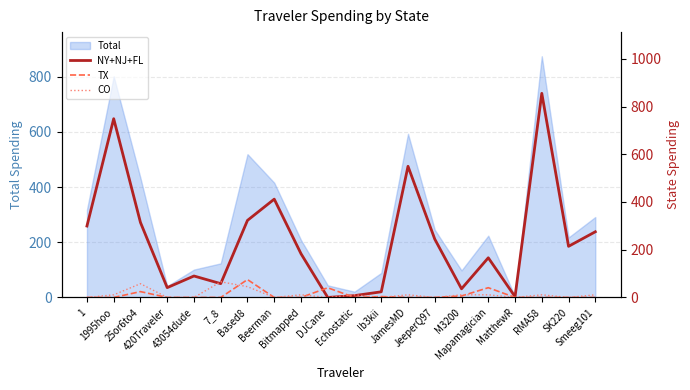

What is the sum of the NY+NJ+FL values at SK220 and Ib3kii?

237.8